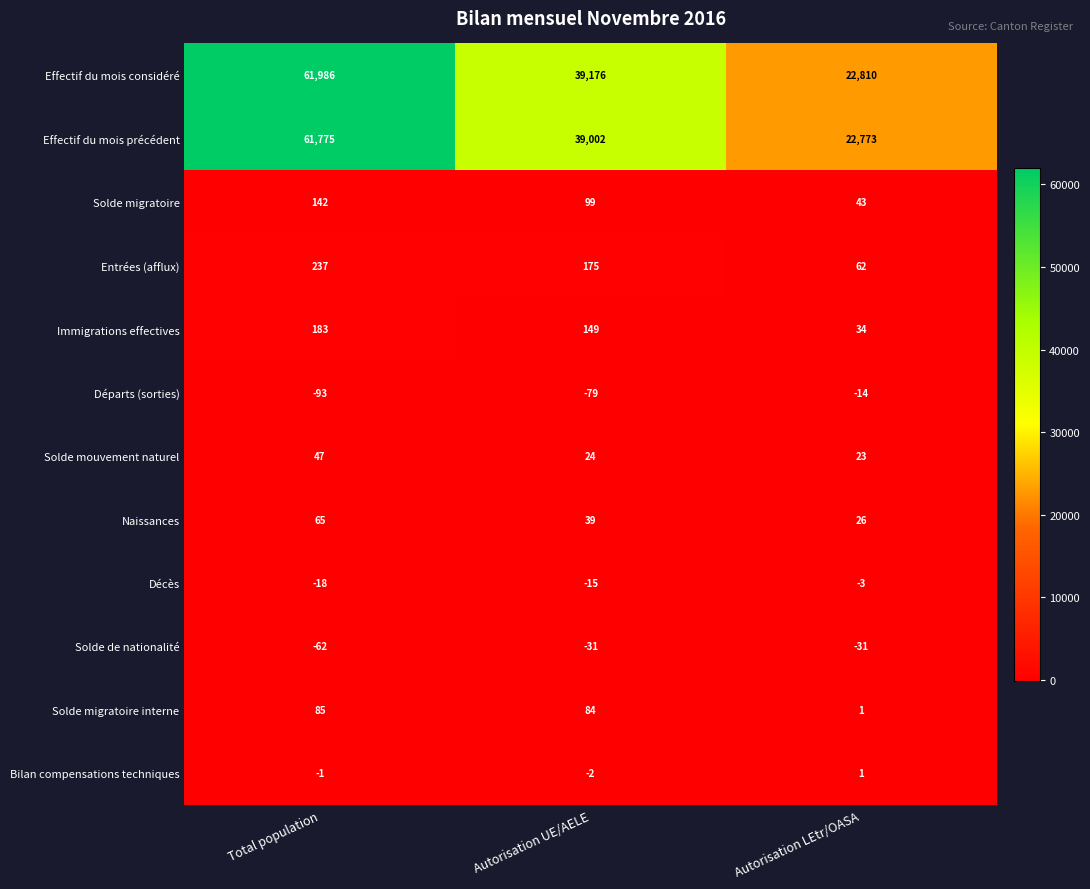

At which label is Naissances closest to 45?

Autorisation UE/AELE